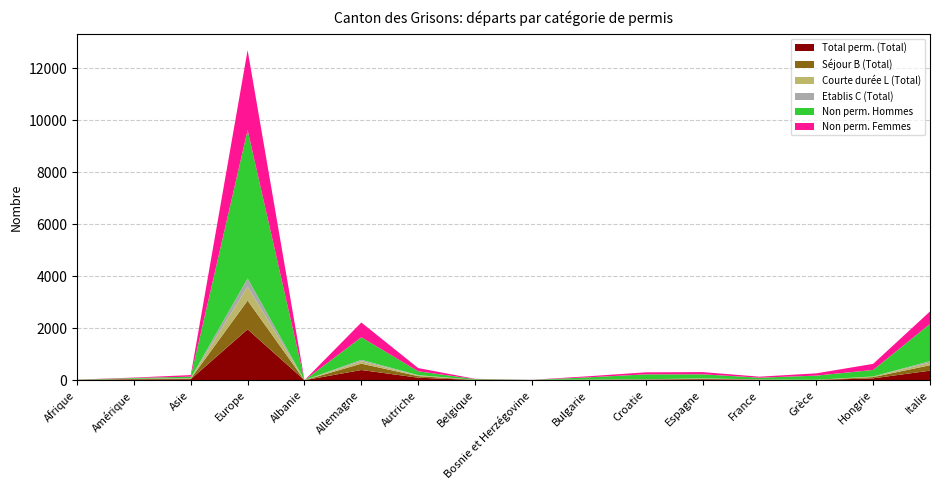

Reading left to right, list all the values displayed in this chart.

Total perm. (Total): 6	29	39	1959	0	392	97	8	7	13	19	35	16	8	72	367
Séjour B (Total): 5	23	19	1107	0	245	60	8	0	9	11	17	9	4	48	209
Courte durée L (Total): 1	4	19	530	0	93	27	0	0	4	3	8	6	4	23	101
Etablis C (Total): 0	2	1	322	0	54	10	0	7	0	5	10	1	0	1	57
Non perm. Hommes: 6	27	58	5710	0	869	148	26	0	85	187	157	65	160	251	1433
Non perm. Femmes: 4	16	61	3078	1	568	125	11	2	42	78	86	39	88	234	480